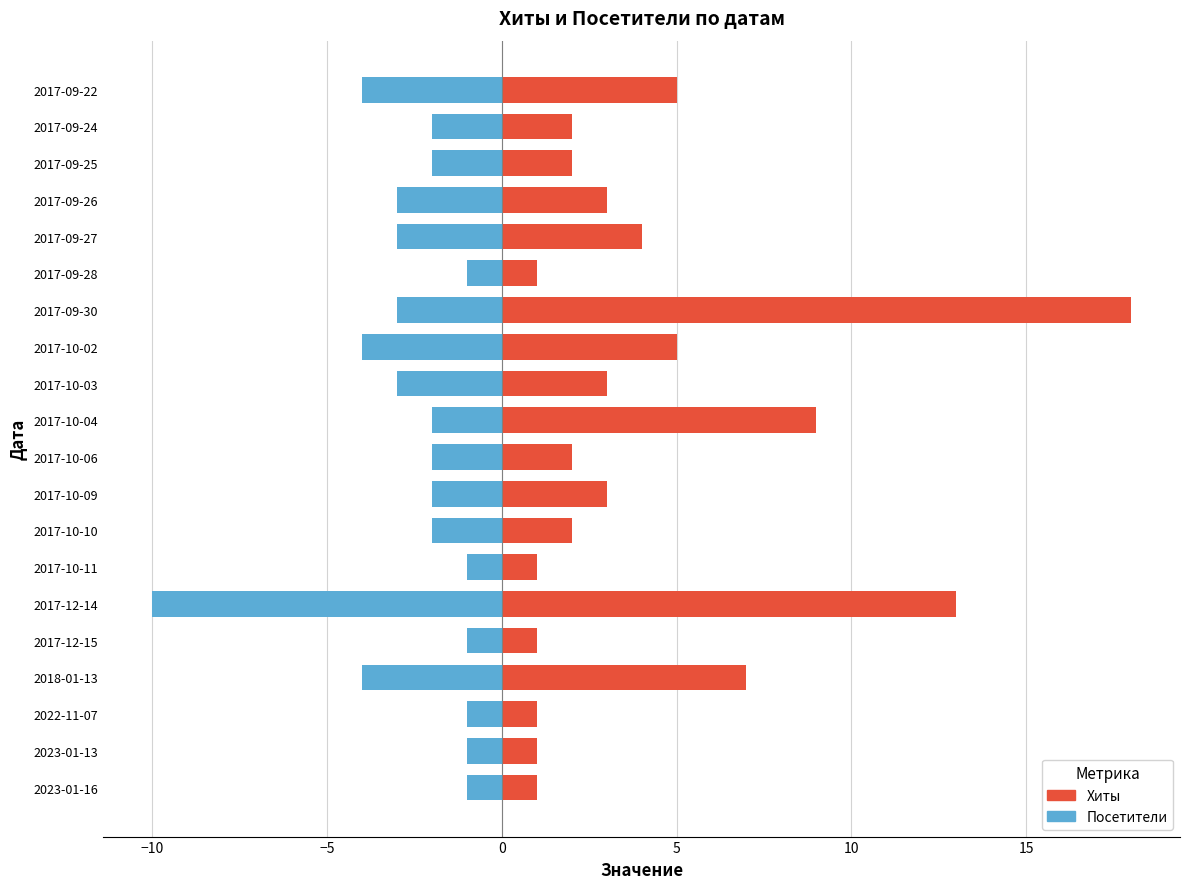

What are all the series names shown in the legend?

Хиты, Посетители